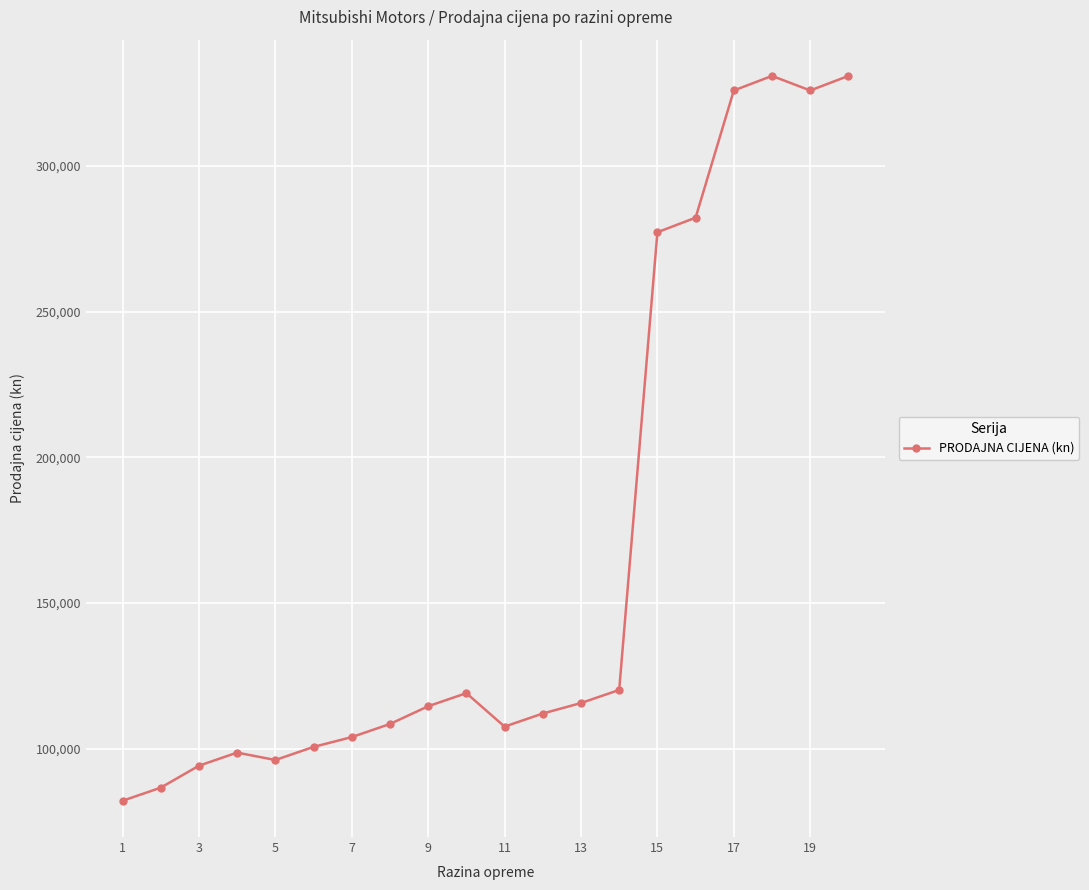

True or false: there are more than 0 points higher than both neighbors.

True